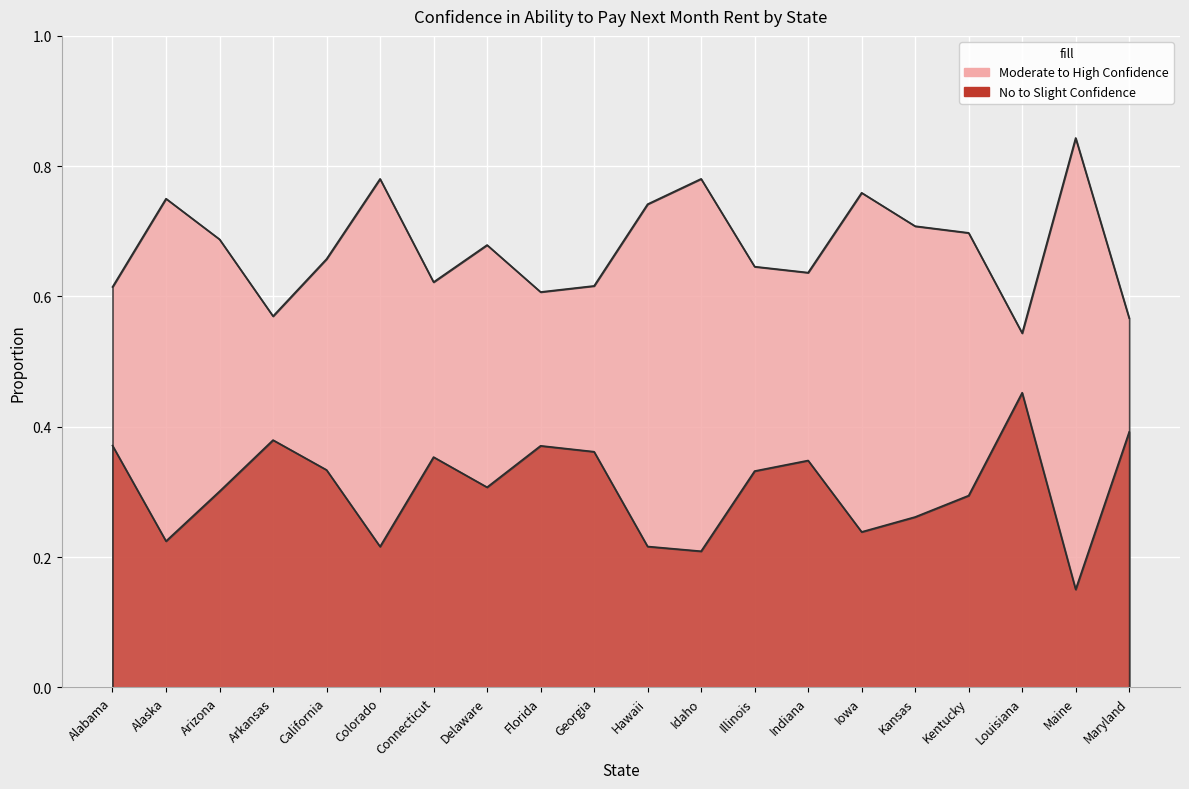

What value does the No to Slight Confidence series have at Colorado?

0.2